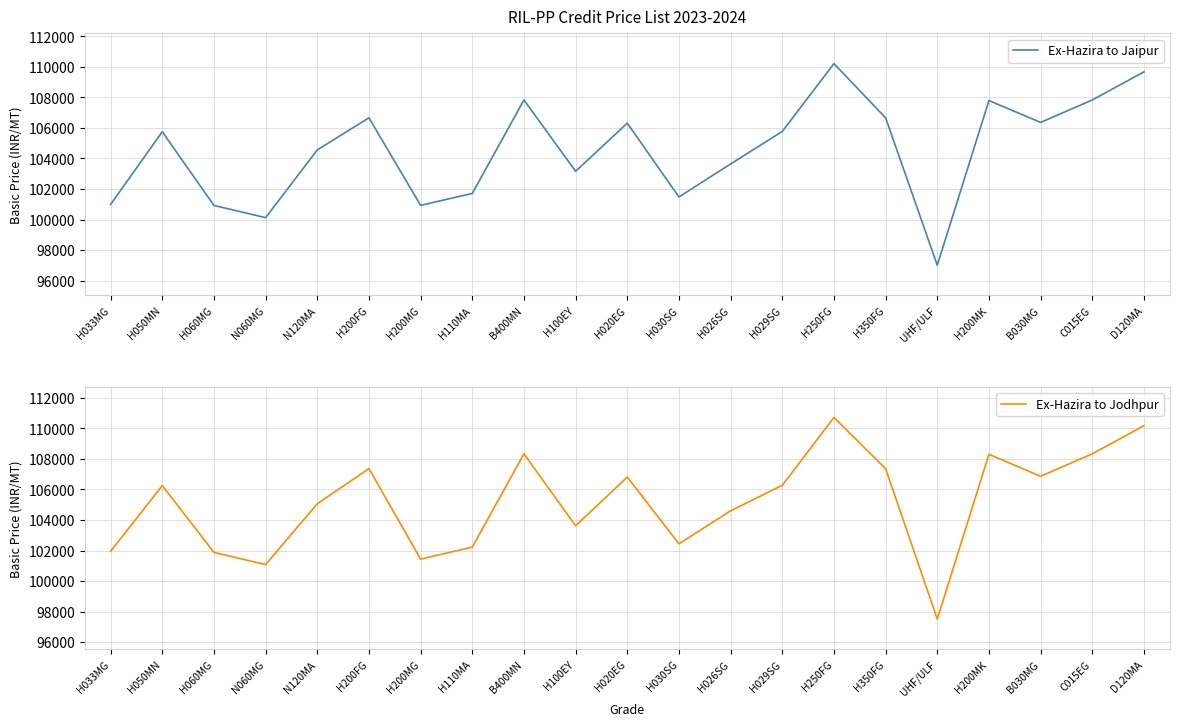

How many interior local valleys does the Ex-Hazira to Jaipur series have?

6